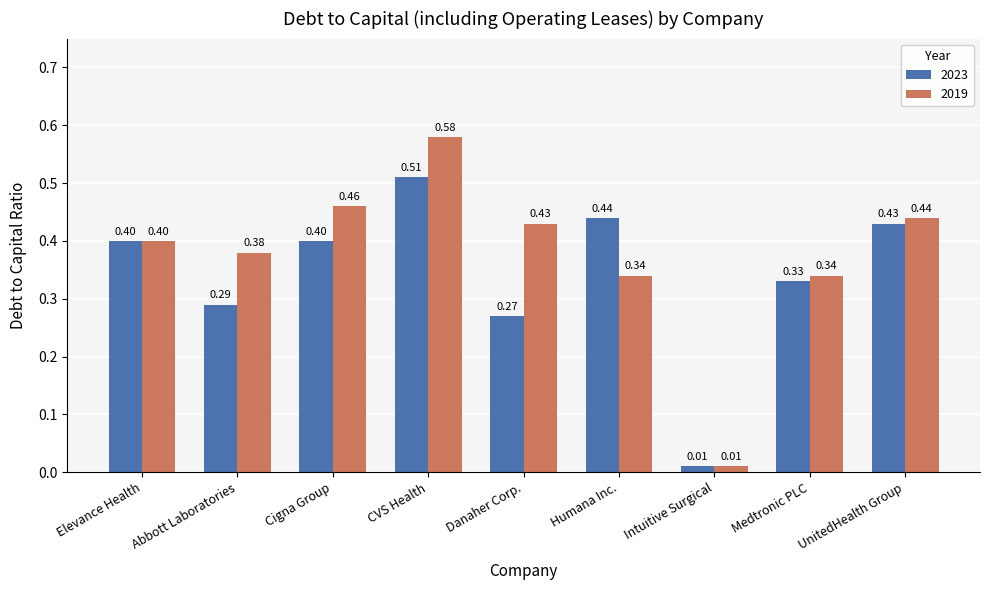

How many bars are there in total?

18